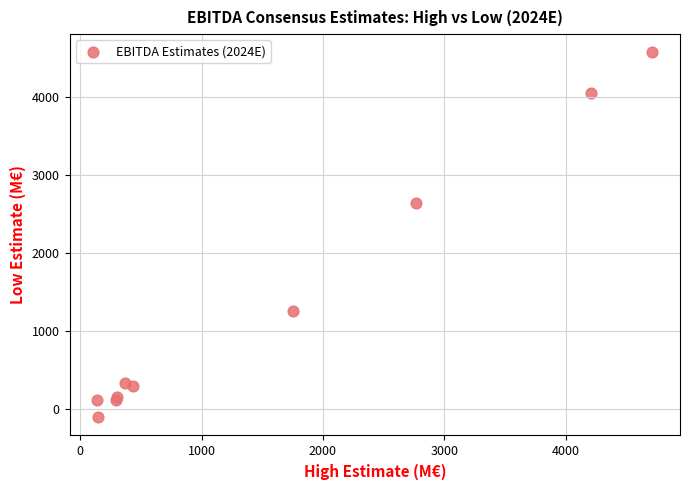

What Y value in the scatter plot is closest to 2232?

2643.9